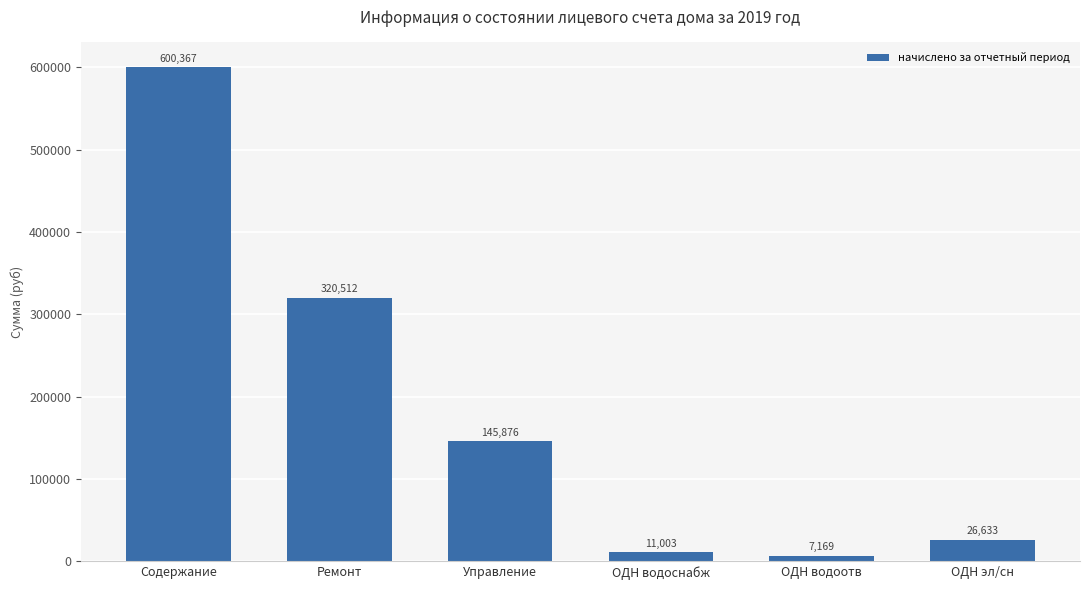

How many bars are there in total?

6